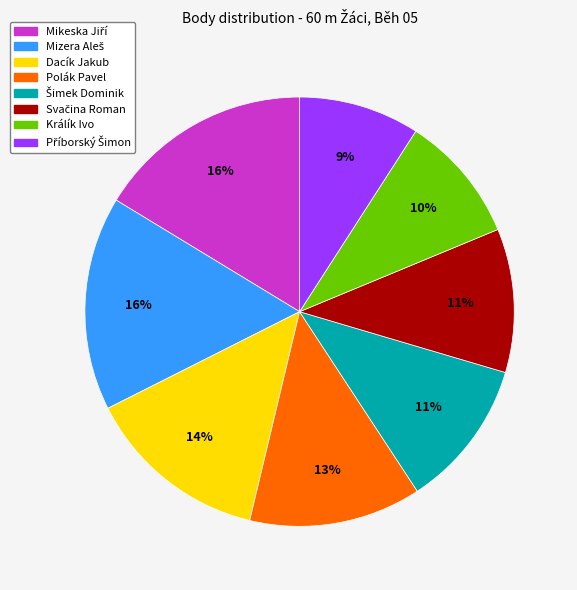

Approximately how many times larger is the value at Polák Pavel compared to Dacík Jakub?

0.9